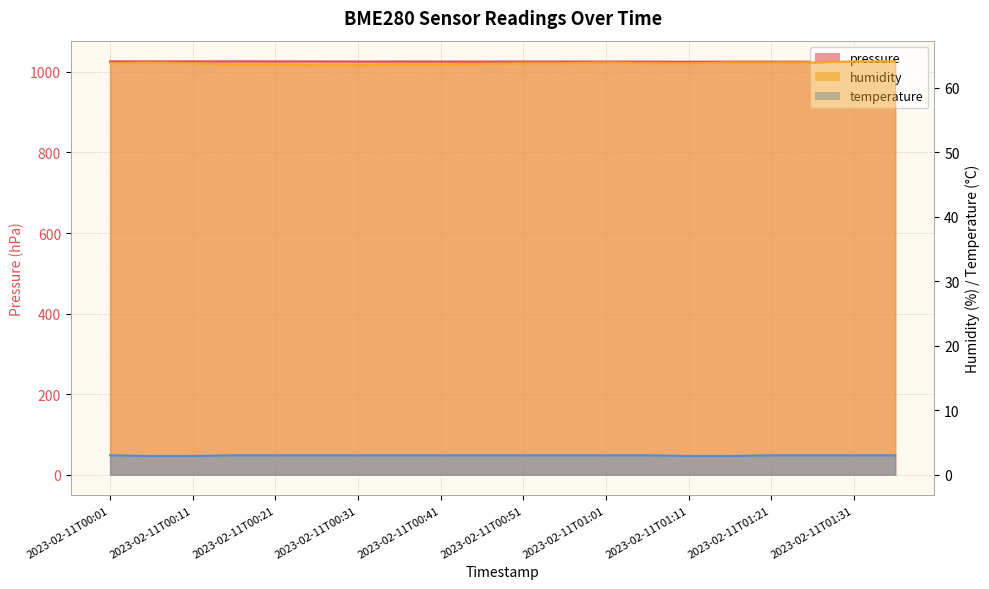

What is the greatest value displayed?

1026.3